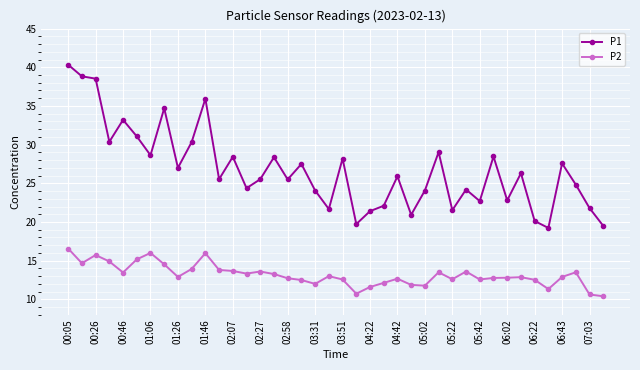

Rank the series by their maximum value, from lowest to highest.

P2, P1